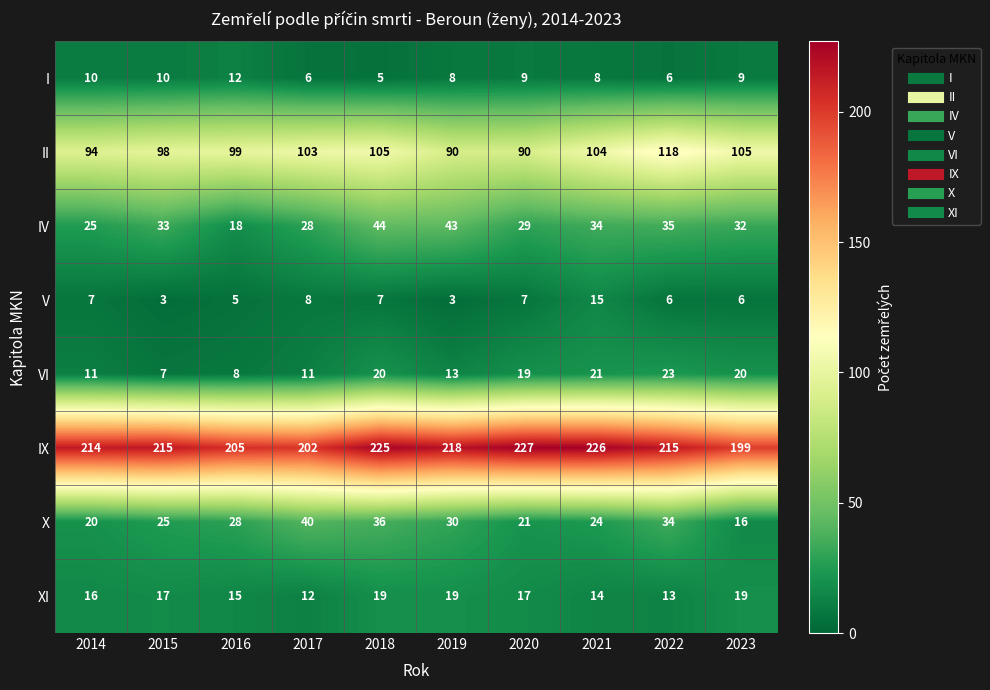

Which series has the largest total across all categories?

IX